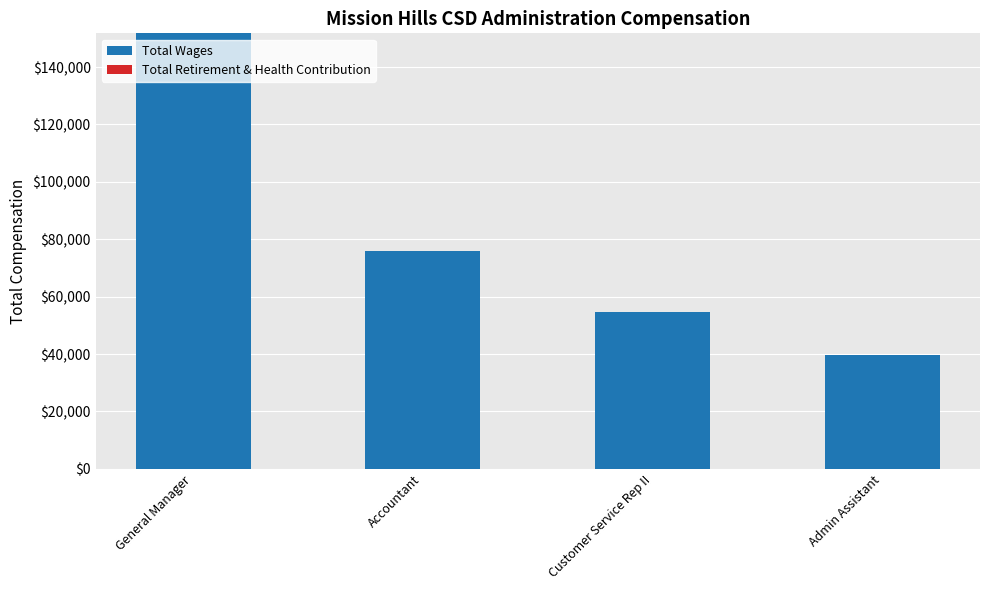

What is the label of the 1st bar from the left?

General Manager